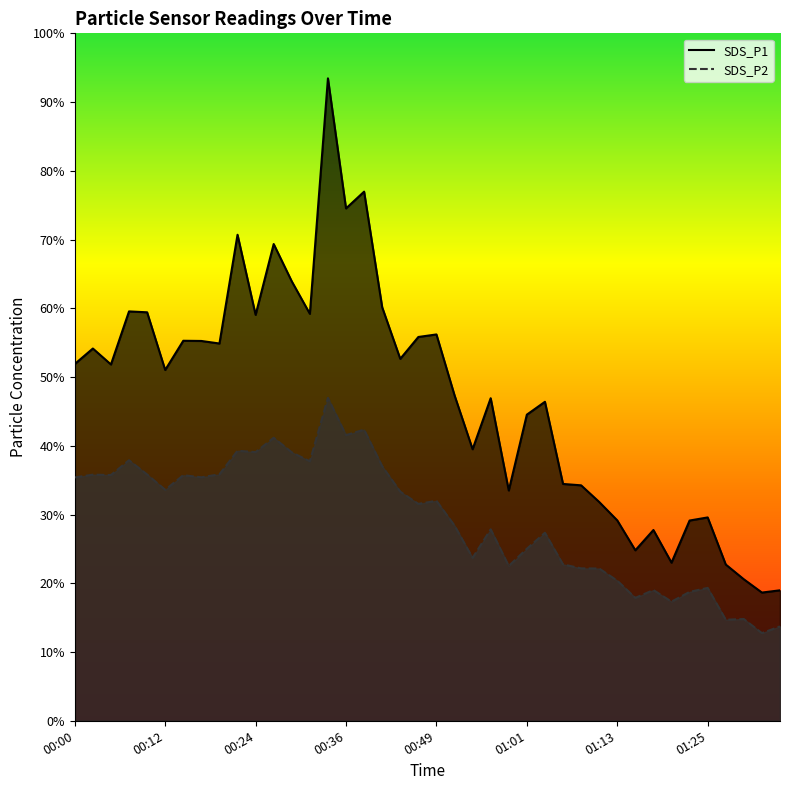

Does the chart have visible grid lines?

No